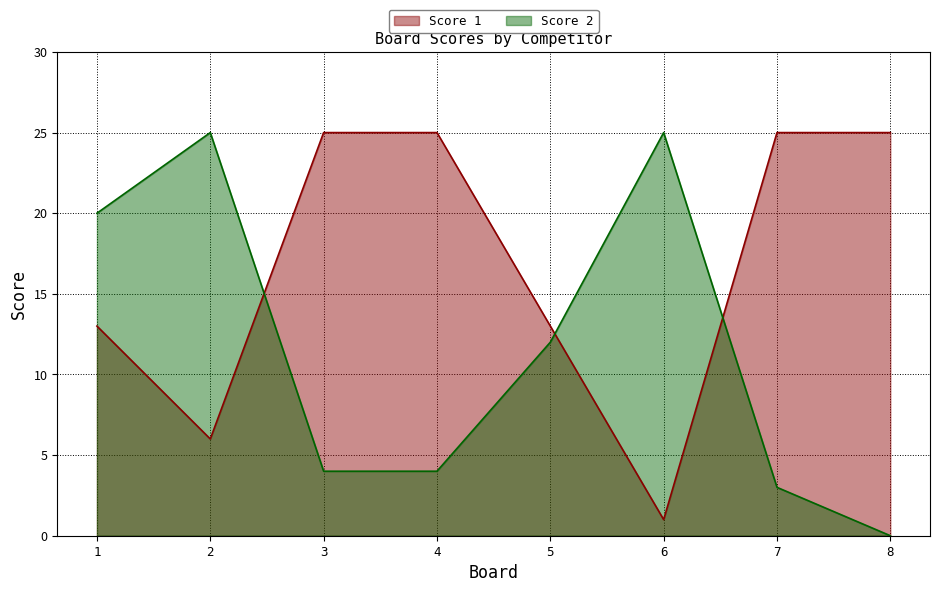

Count the number of categories in the chart.

8